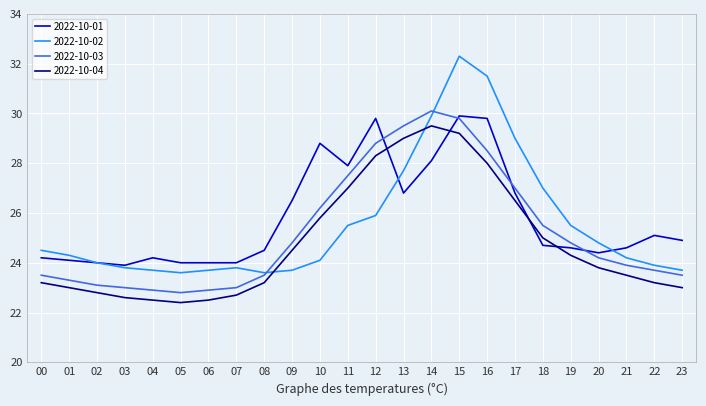

Between 03 and 18, which series saw the biggest shift?

2022-10-02